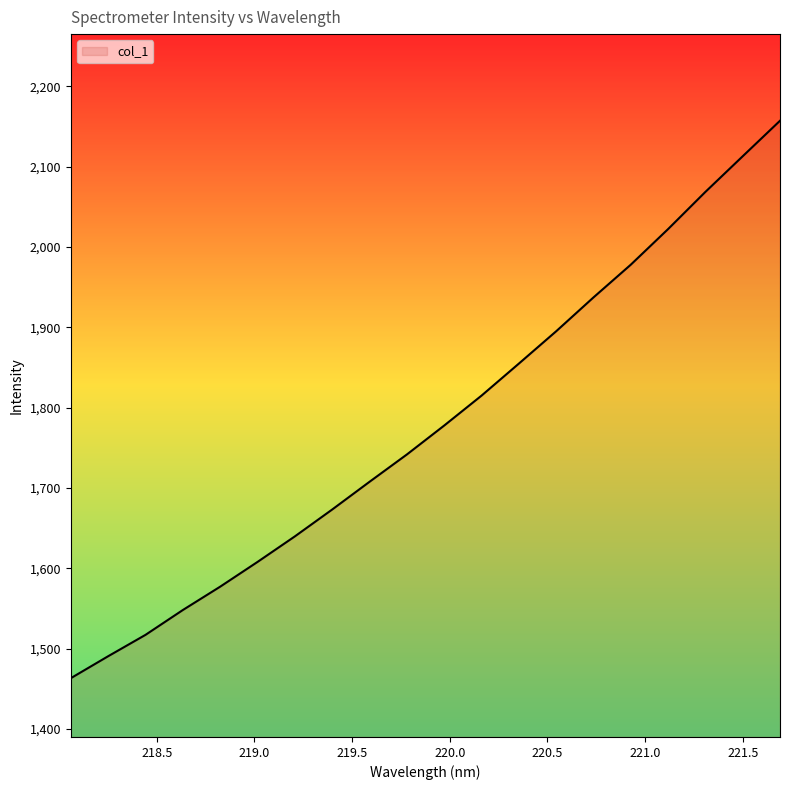

True or false: there are more than 2 points higher than both neighbors.

False